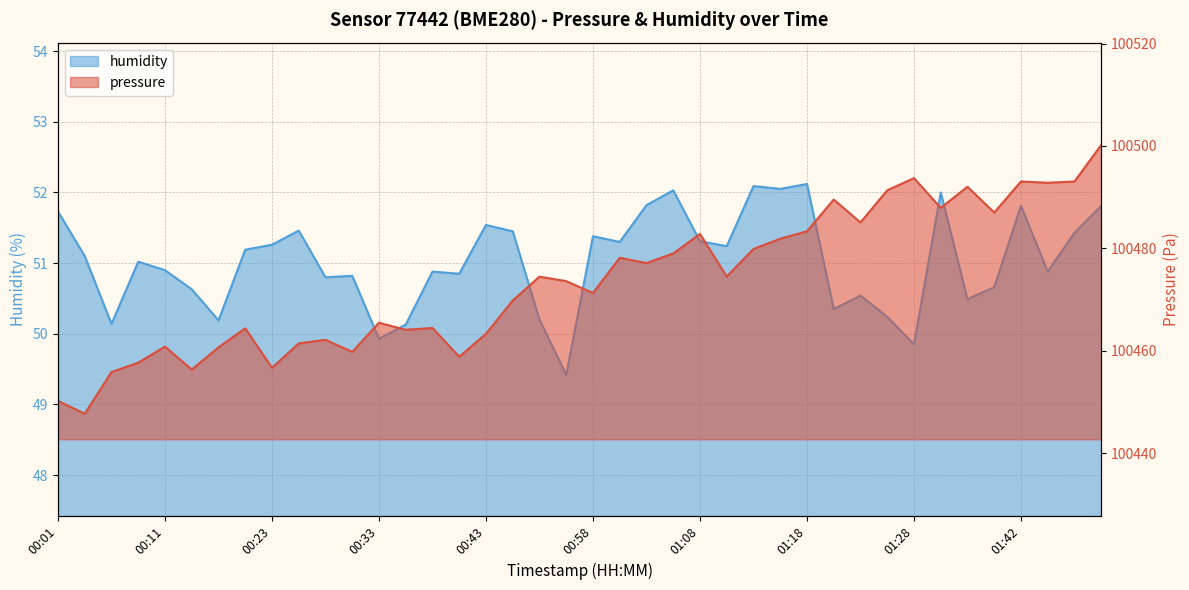

What is the sum of the humidity values at 00:35 and 01:13?

102.2